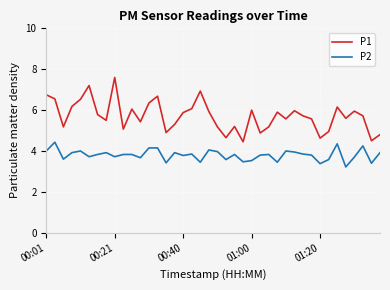

What is the greatest value displayed?

7.6